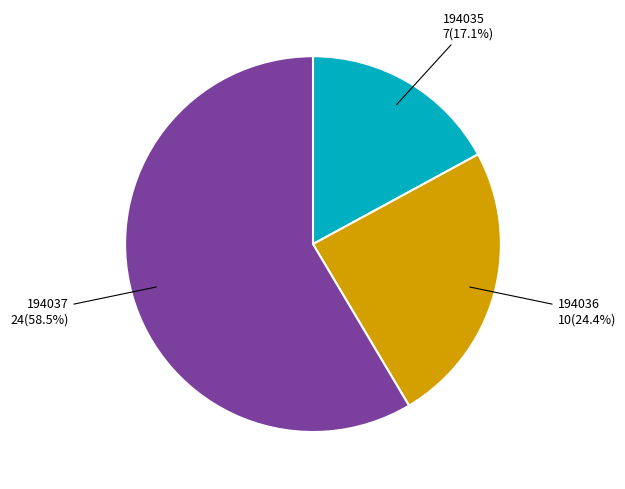

Does 194035 represent more than half of the total?

No